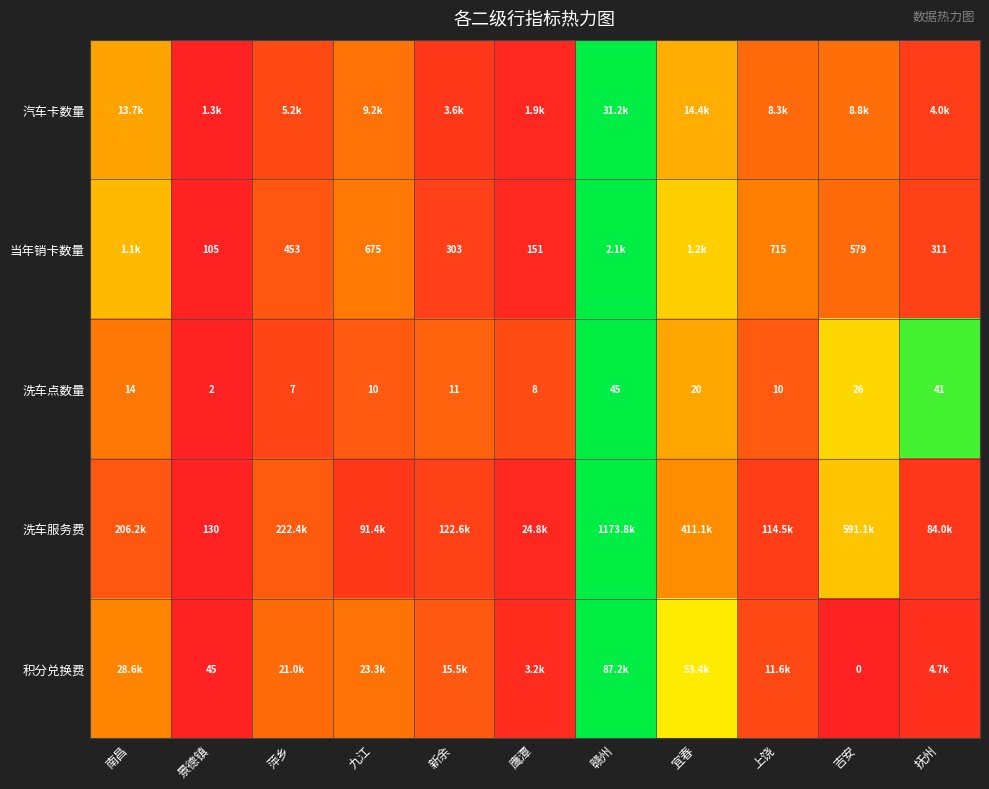

At which label does 洗车点数量 first exceed 11?

南昌